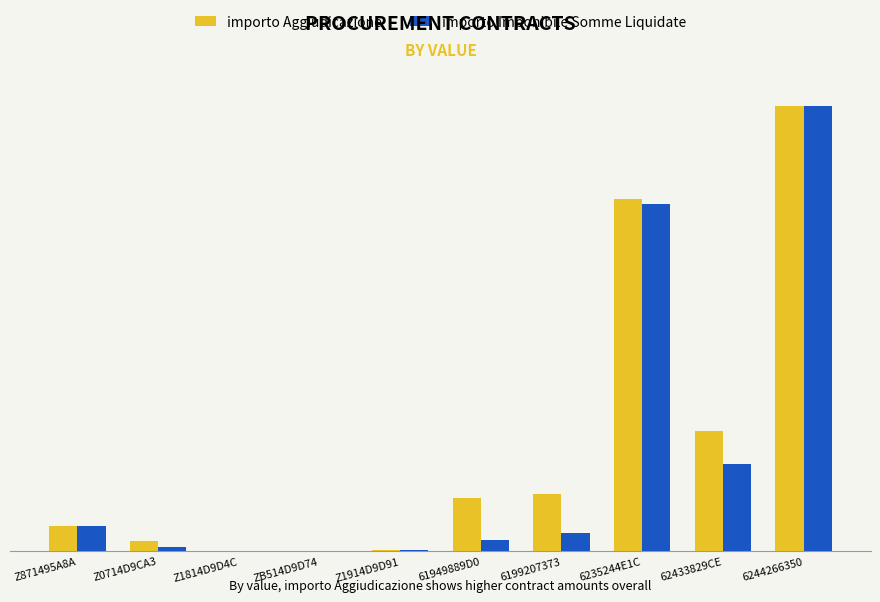

What are all the series names shown in the legend?

importo Aggiudicazione, importo Imponibile Somme Liquidate